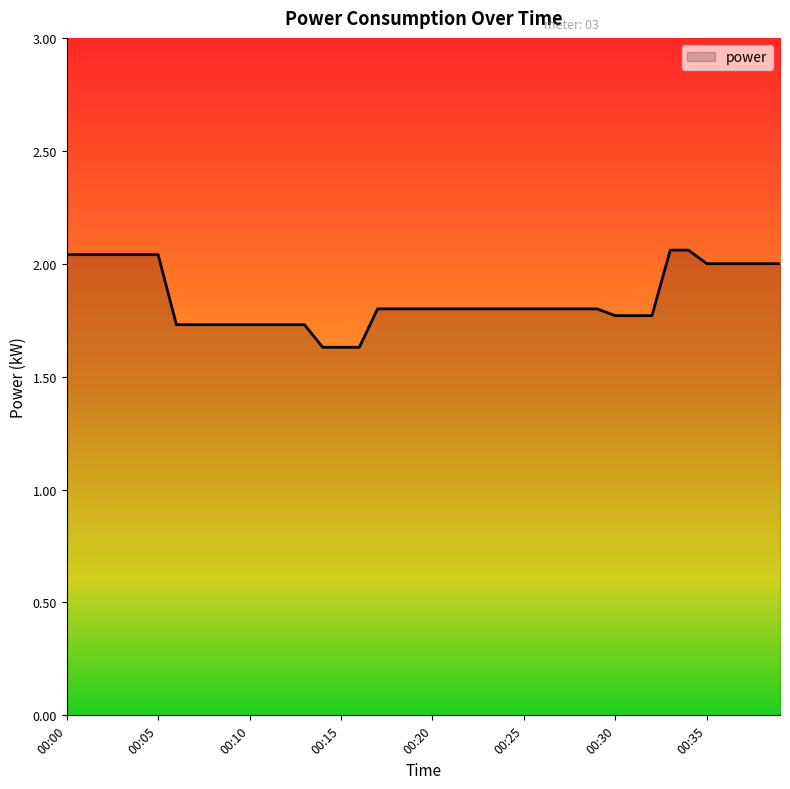

What is the difference between the maximum and minimum values?

0.4